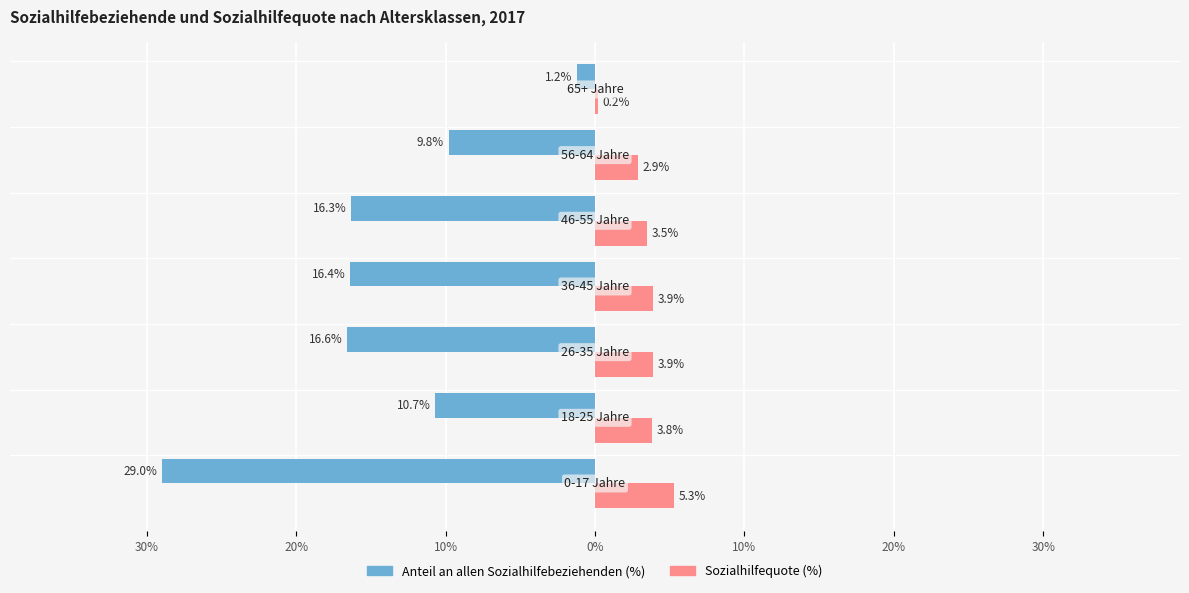

What are all the series names shown in the legend?

Anteil an allen Sozialhilfebeziehenden (%), Sozialhilfequote (%)